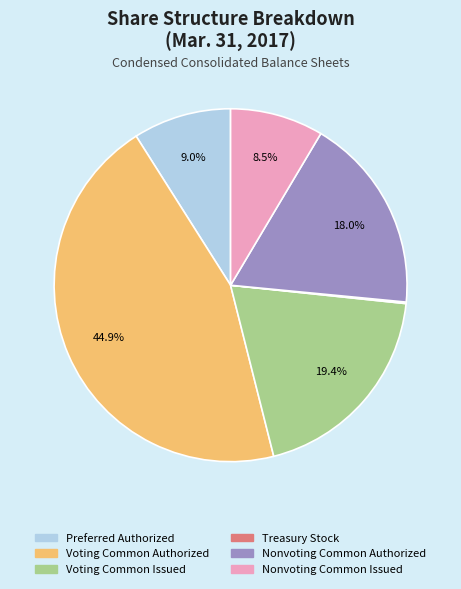

Is it true that Nonvoting Common Issued is 2% of the pie?

False